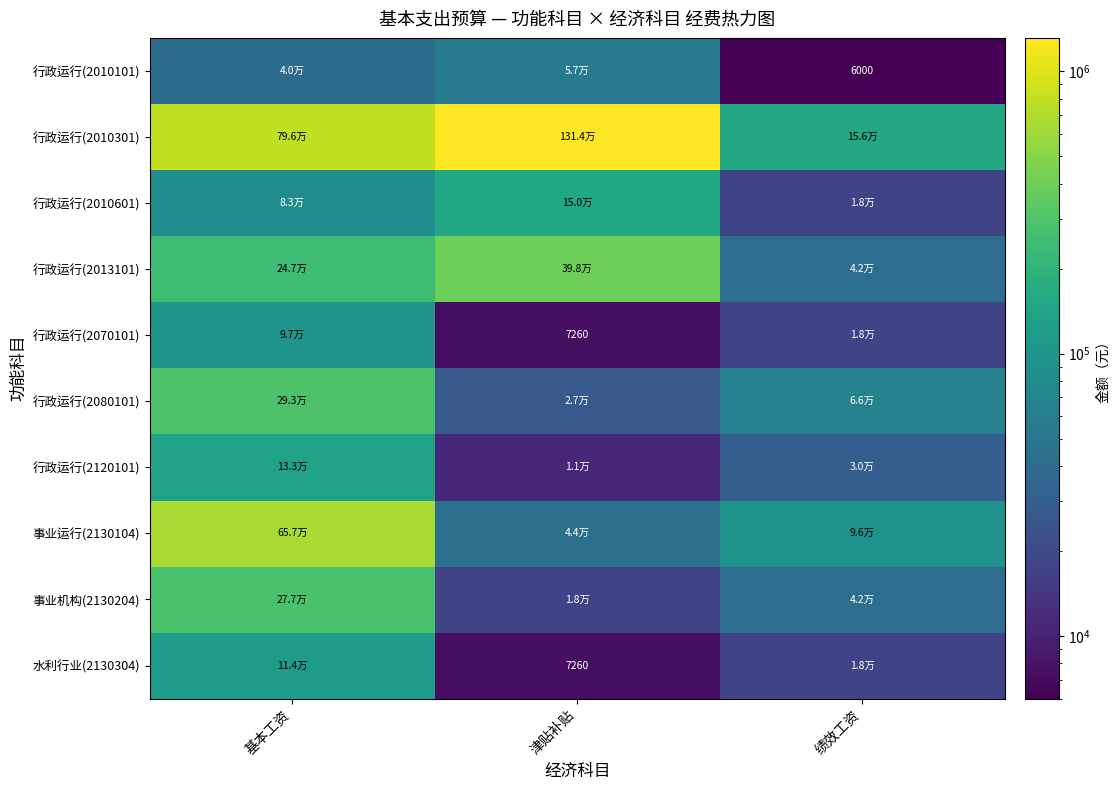

Is it true that 行政运行(2010101) equals 10152.8 at 绩效工资?

False